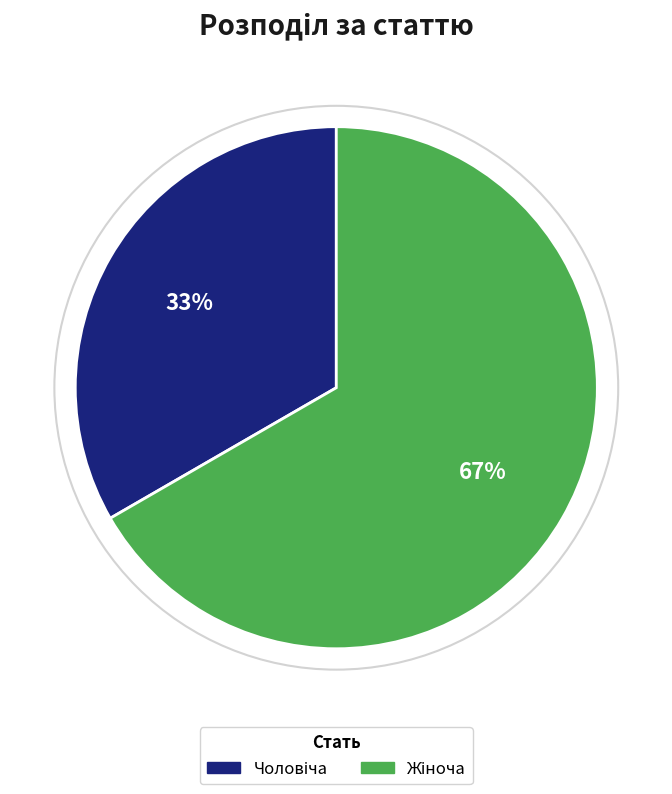

Is there any slice that represents more than half of the pie?

Yes